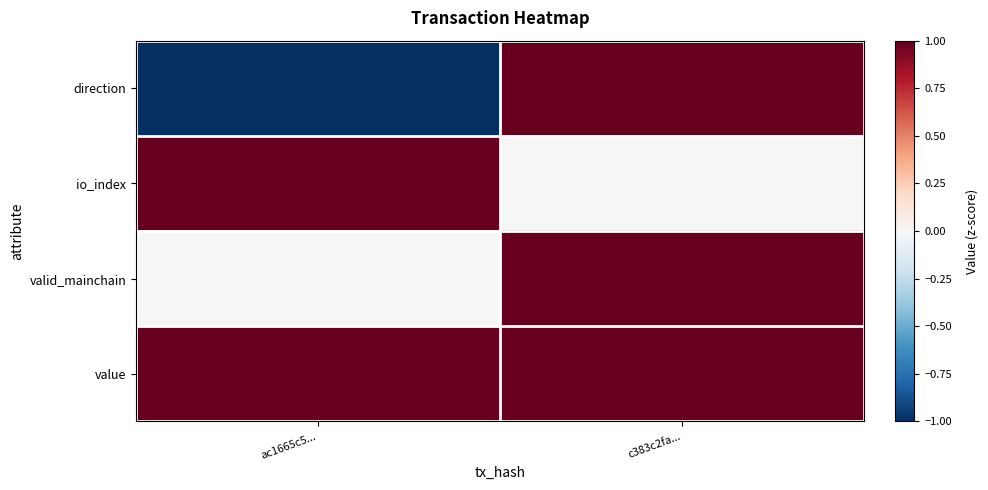

At c383c2fa..., list the series in order from smallest to largest.

io_index, direction, valid_mainchain, value